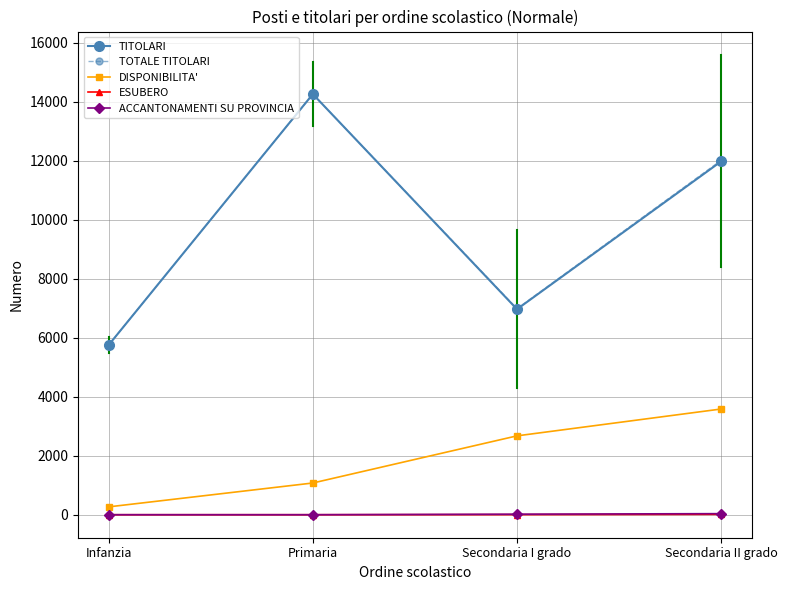

How many TITOLARI values are between 6965 and 14257?

3